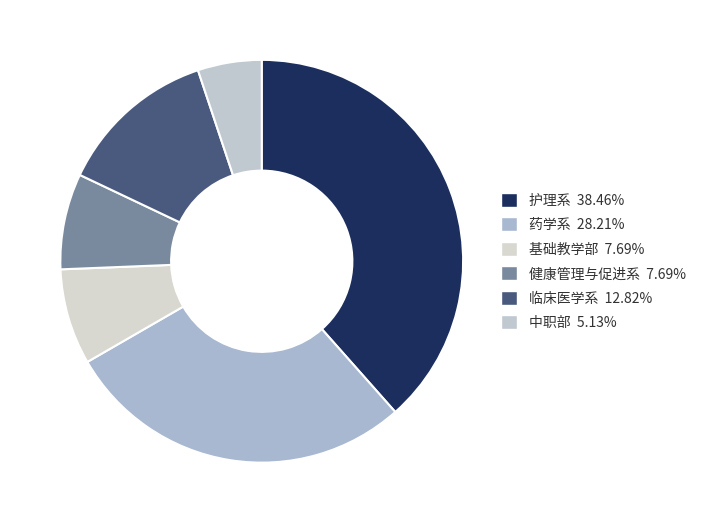

What is the ratio of the value at 护理系 to the value at 临床医学系?

3.0